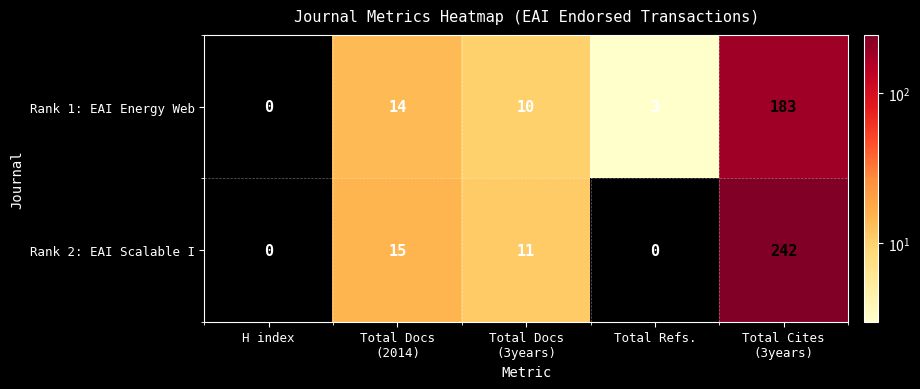

What is the difference between the maximum and minimum values in the Rank 1: EAI Energy Web series?

183